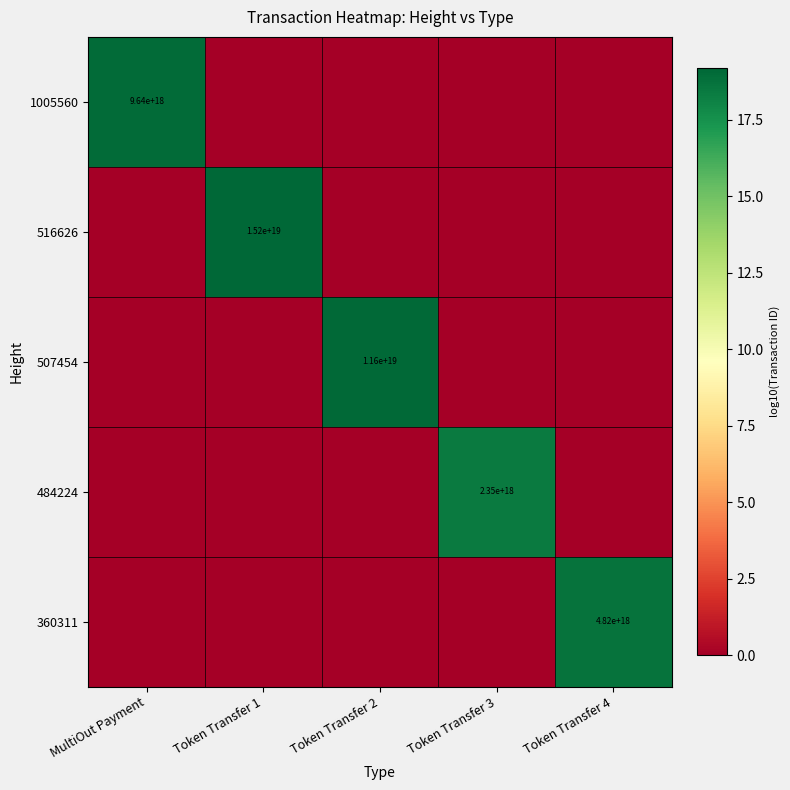

The value of 484224 at Token Transfer 3 is 2350000000000000000. True or false?

True